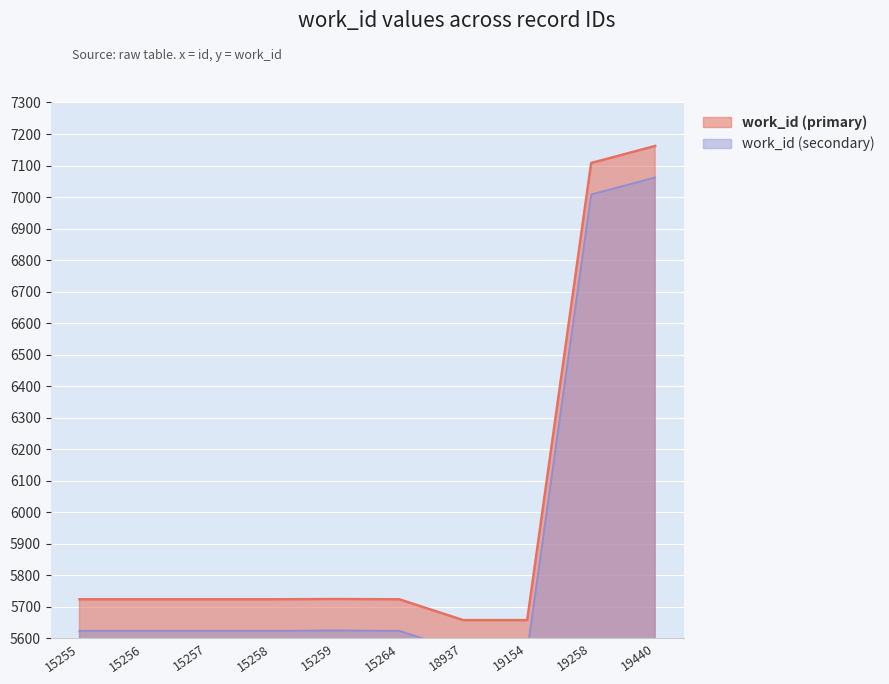

What is the difference between the second highest and minimum values?

1450